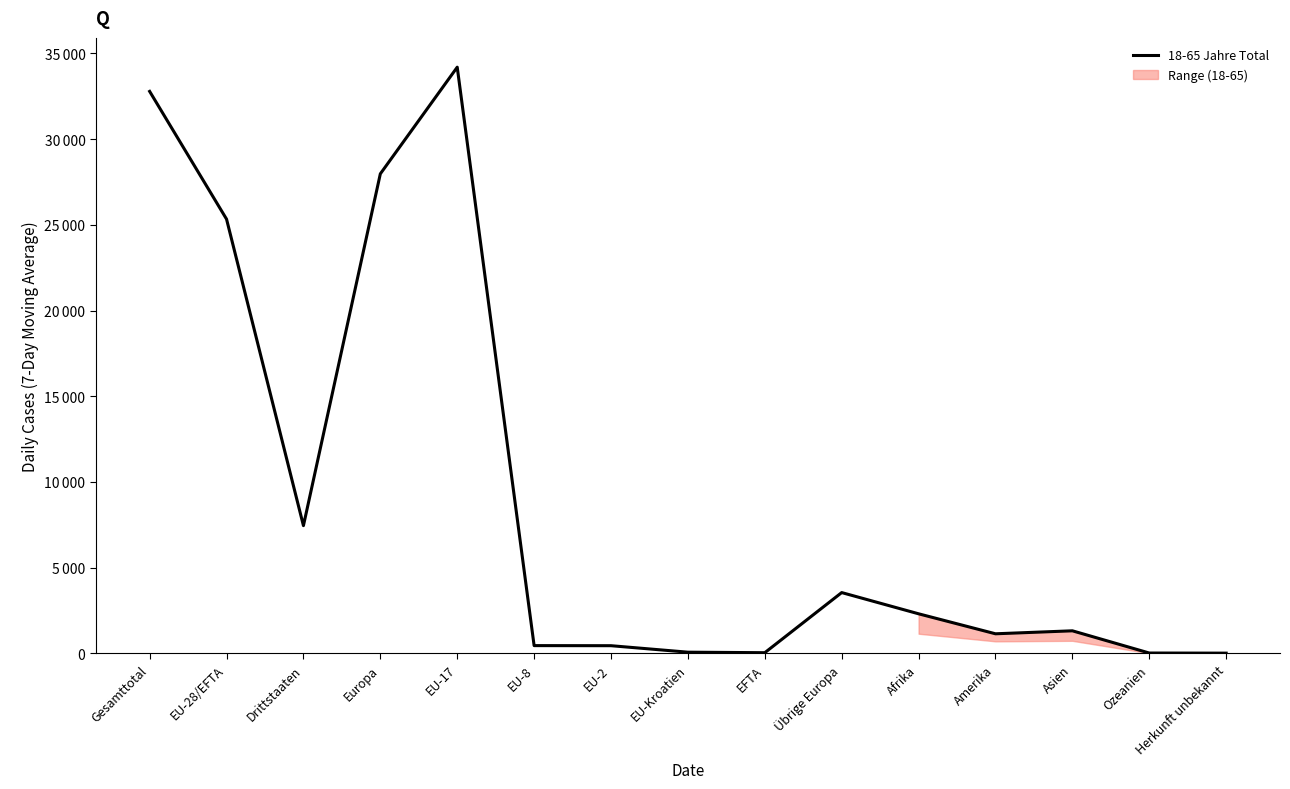

Where is the first local minimum?

Drittstaaten